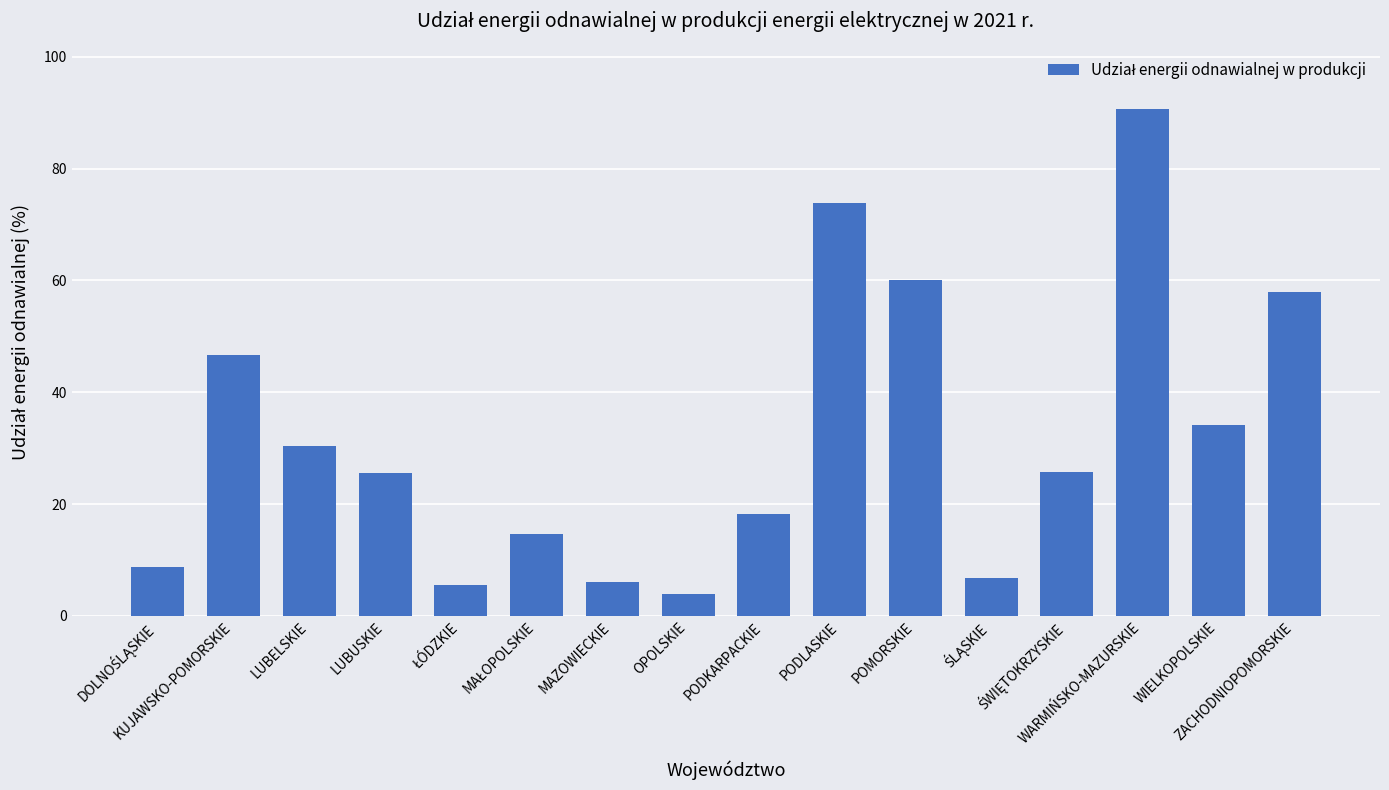

Which category has the highest value across all series?

WARMIŃSKO-MAZURSKIE